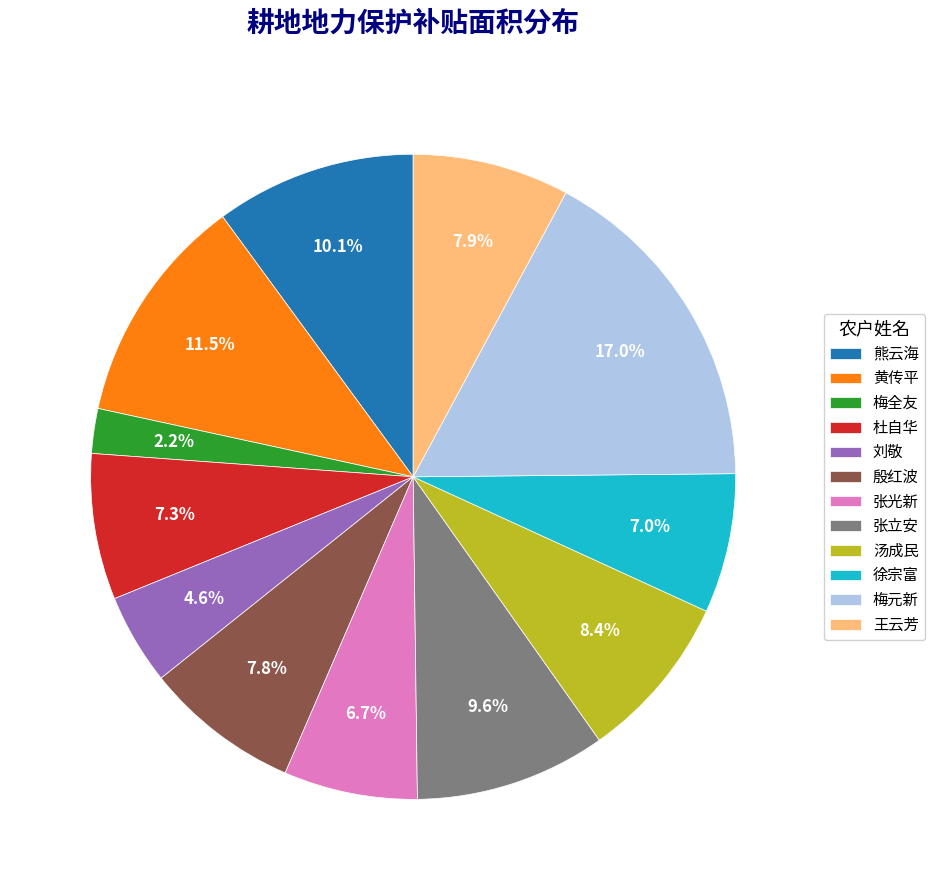

Does 刘敬 represent more than half of the total?

No